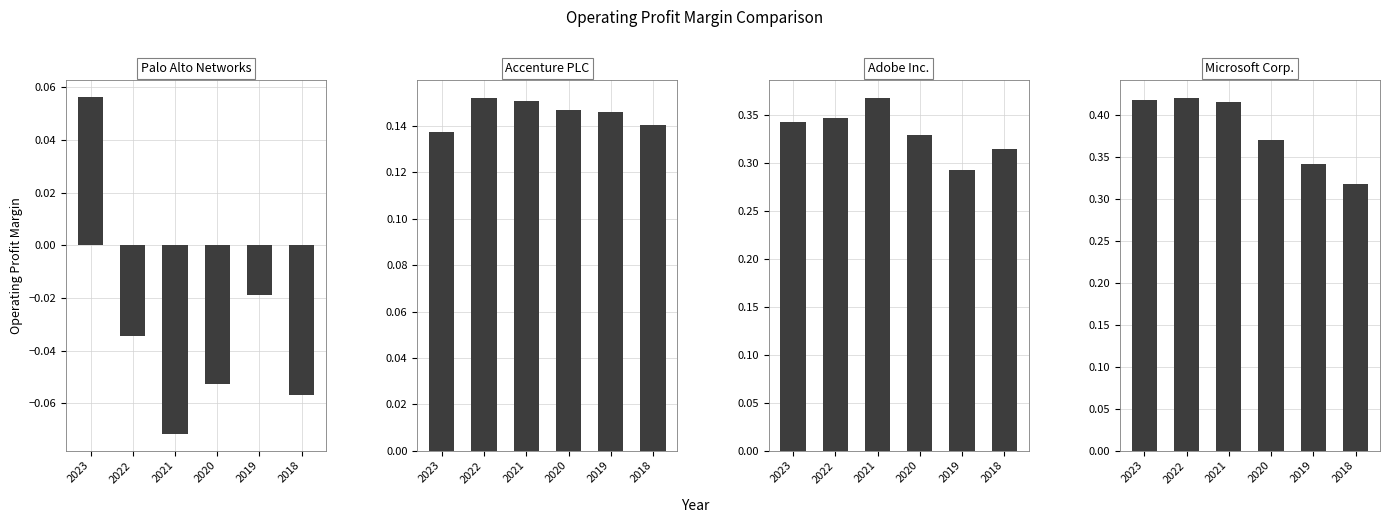

What is the value of the Adobe Inc. bar at the 4th from the left?

0.3